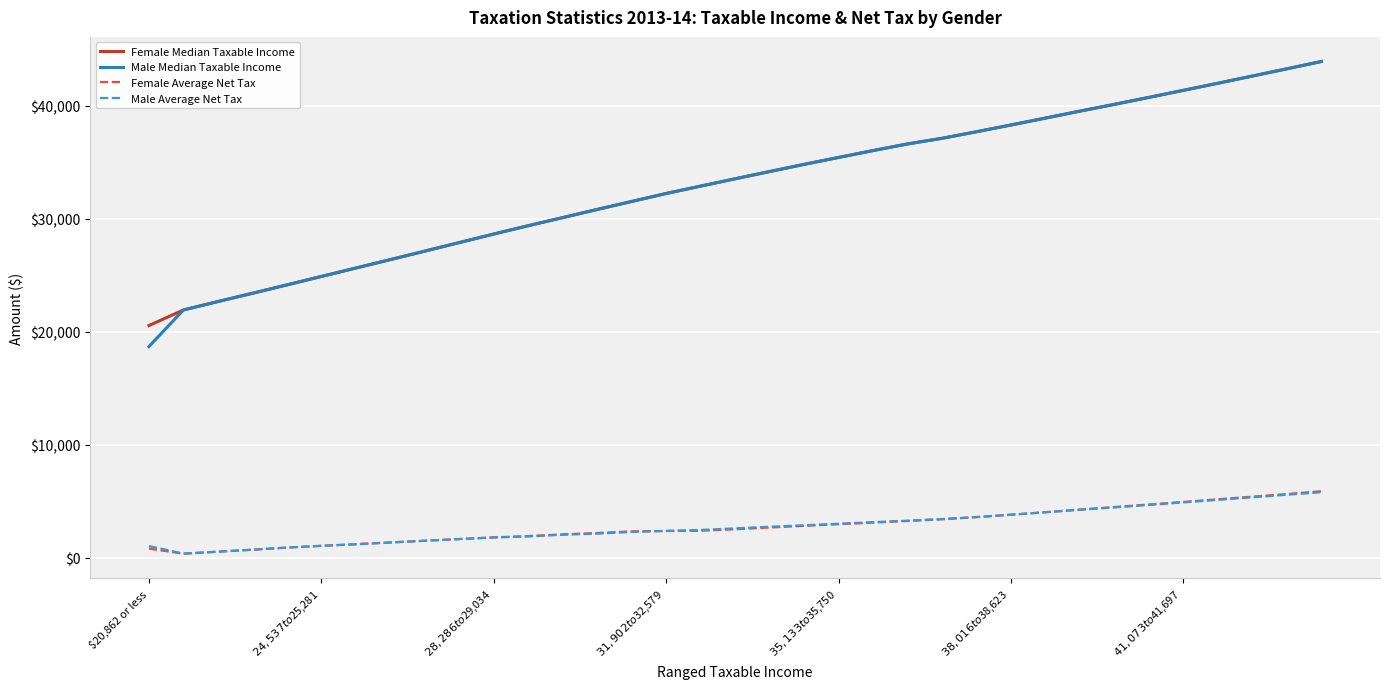

Which series has the widest spread of values?

Male Median Taxable Income